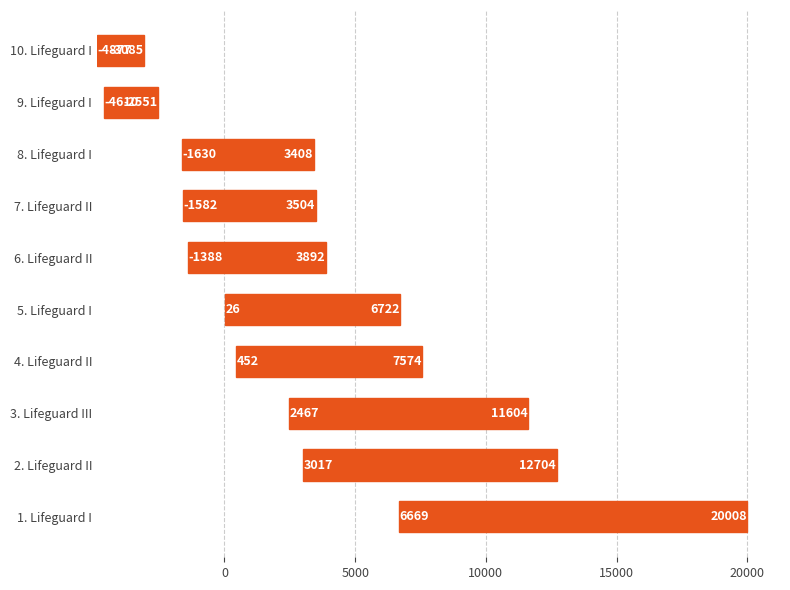

Are the bars grouped side by side (vs. stacked)?

No